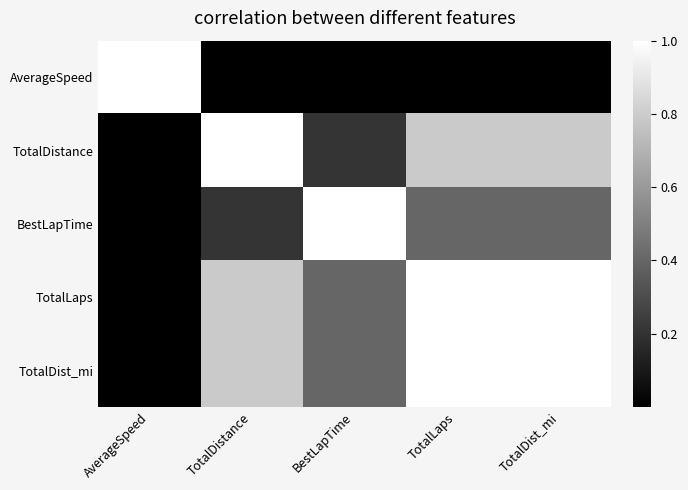

Which category has the lowest value across all series?

BestLapTime